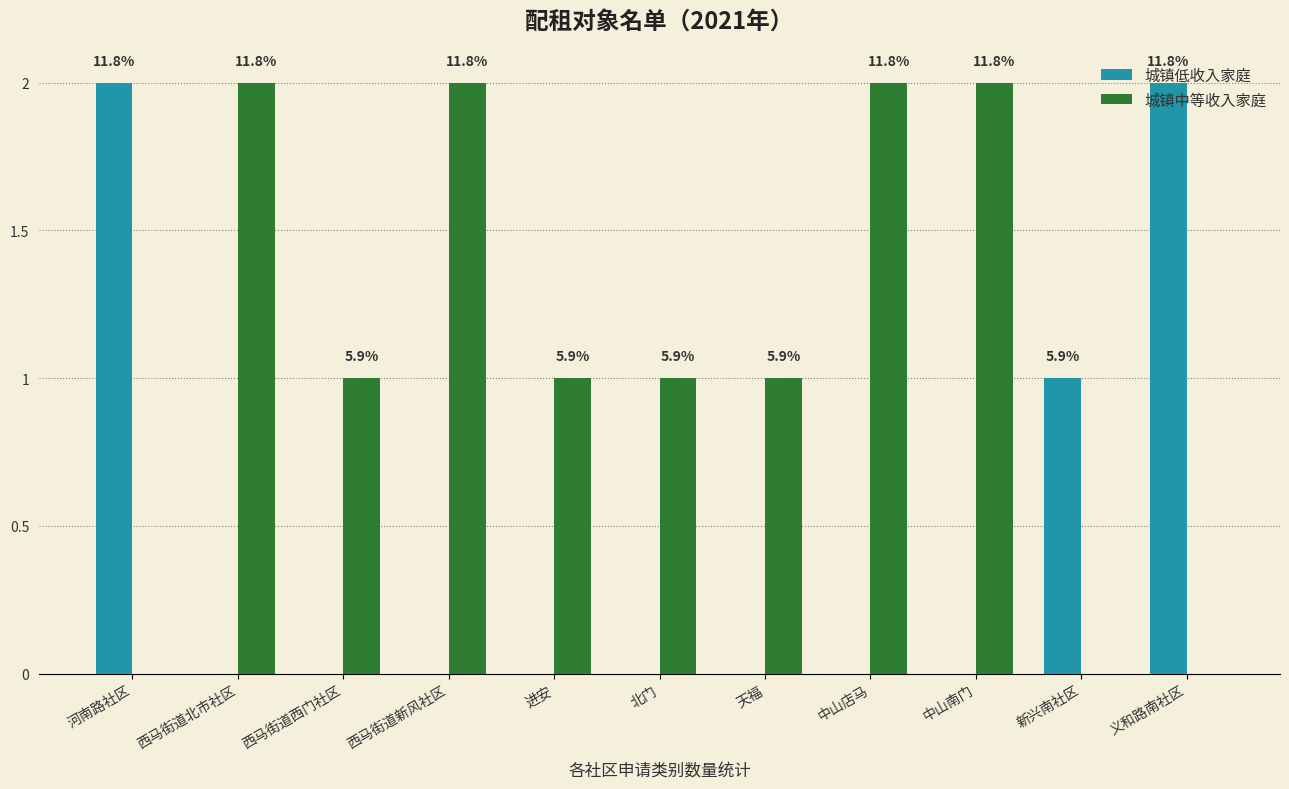

Does the chart contain stacked bars?

No